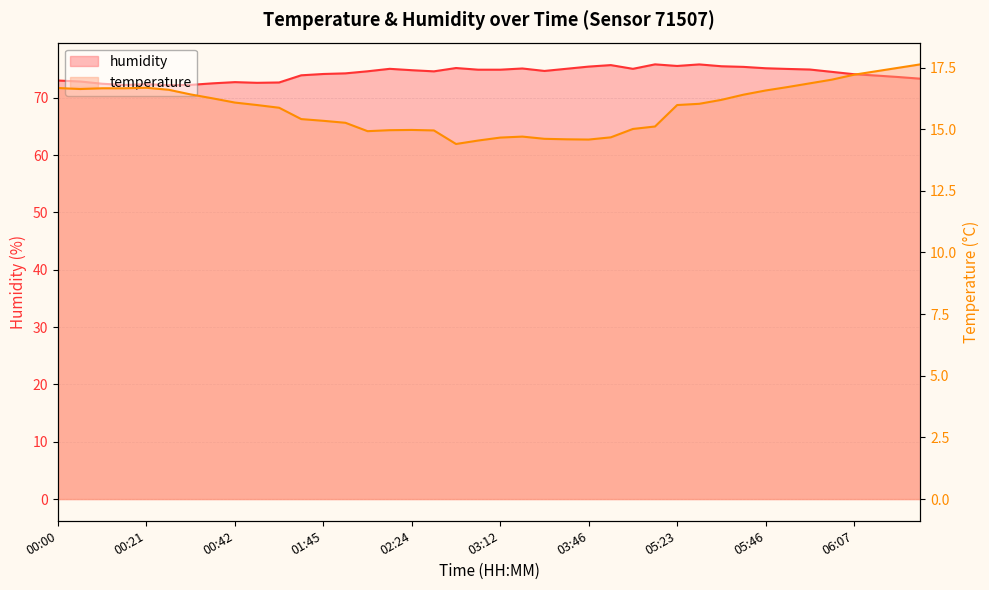

What position from the left is 04:02?

27